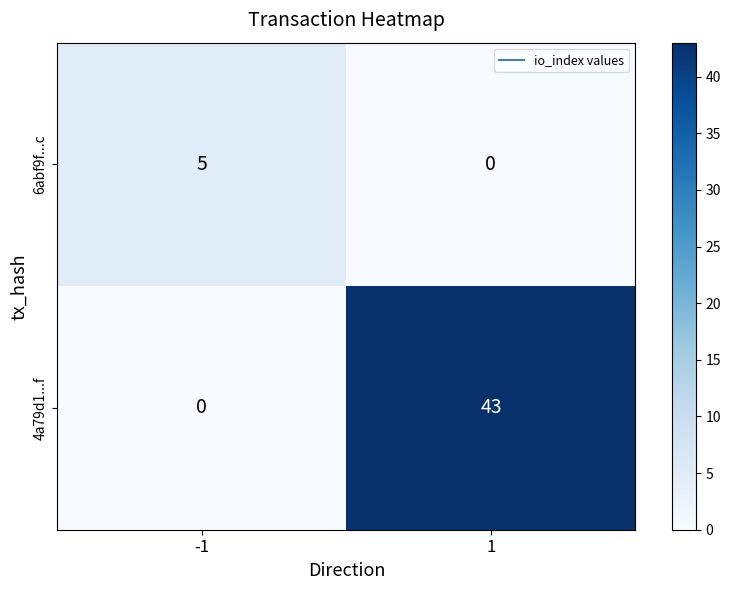

Which series has the largest range (max minus min)?

4a79d1...f